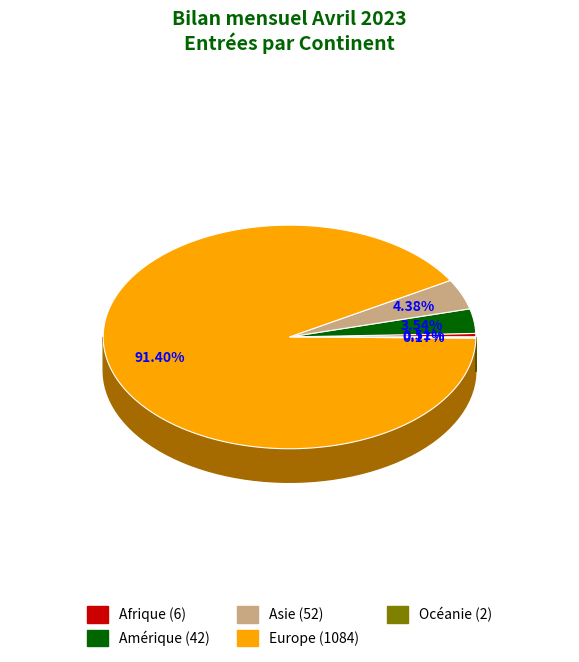

To the nearest percent, what is the combined percentage of Afrique and Europe?

92%